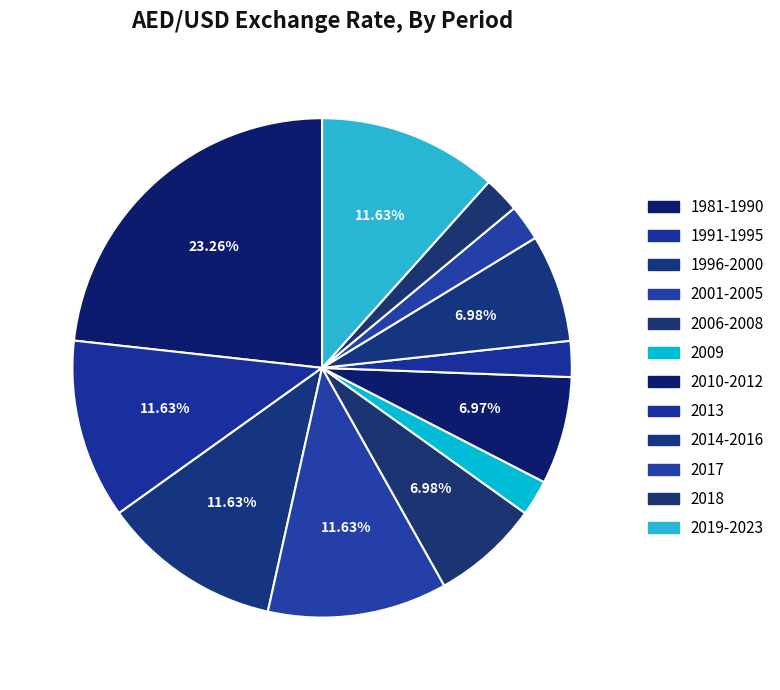

What percentage is the 1981-1990 slice, to the nearest percent?

23%